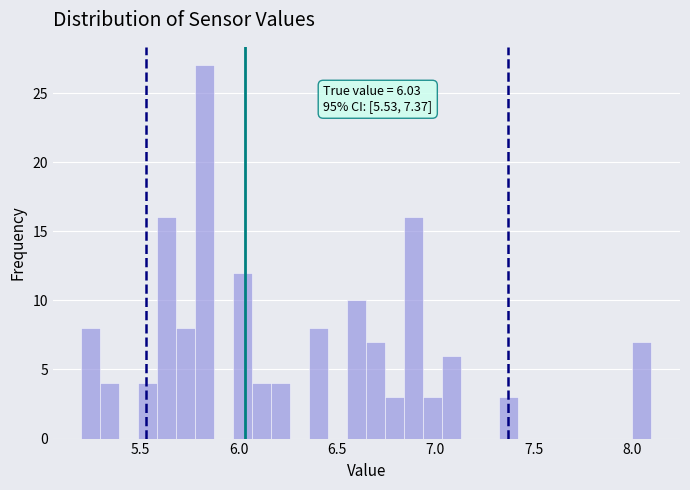

Around what value on the x-axis is the tallest bar? Give the approximate position of its centre, as read against the axis.

5.85